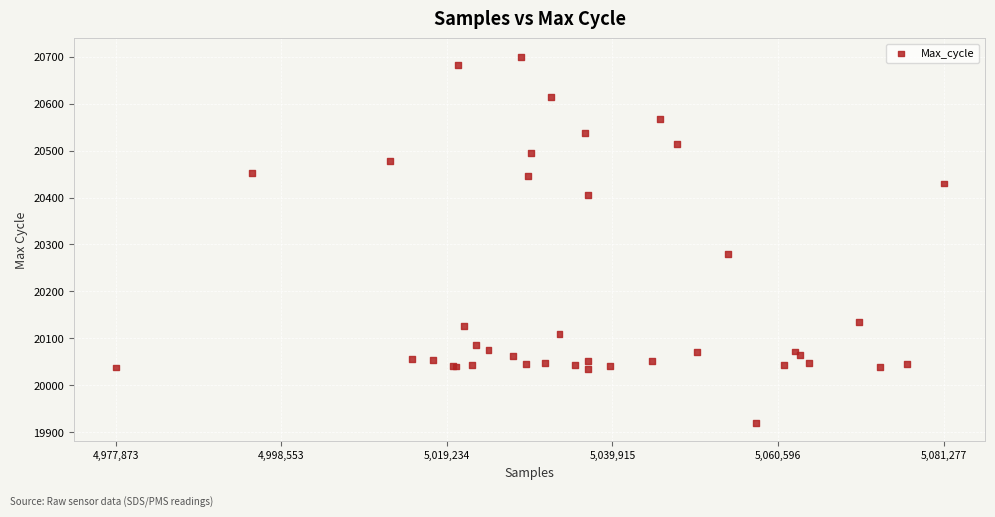

What Y value in the scatter plot is closest to 20310?

20279